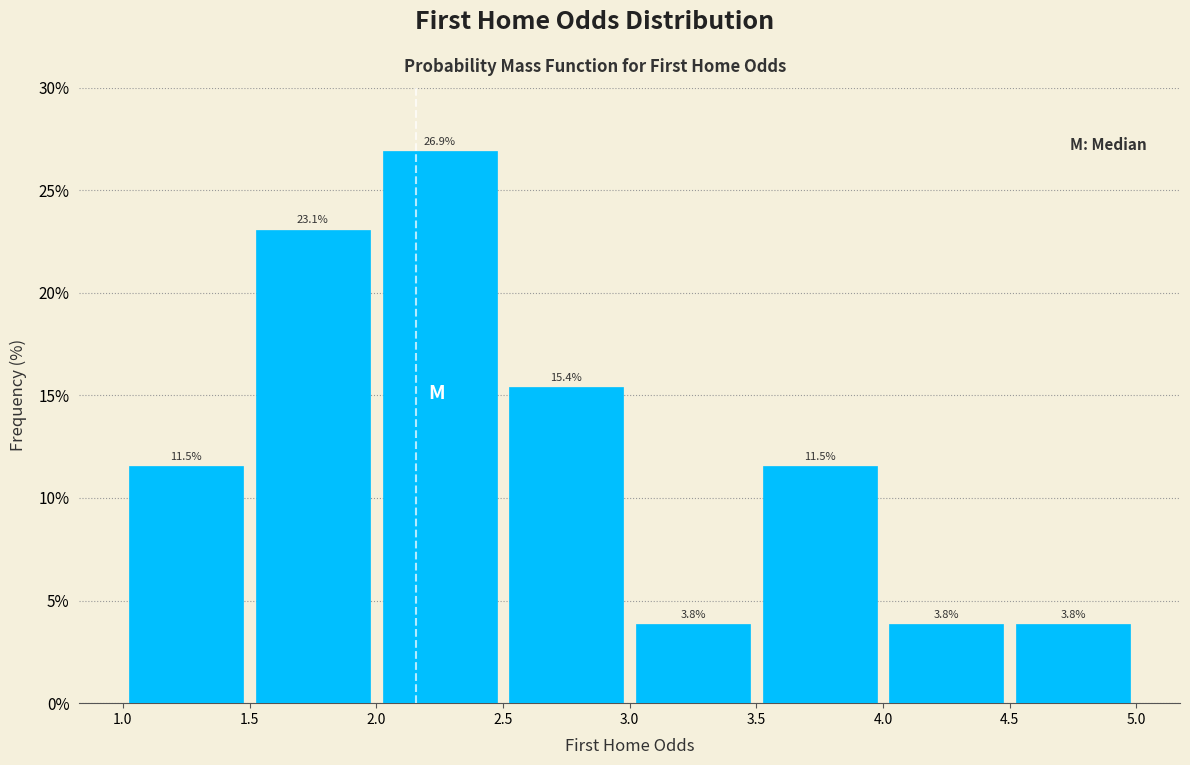

Over which range of the x-axis is the bar tallest?

2.0 to 2.5